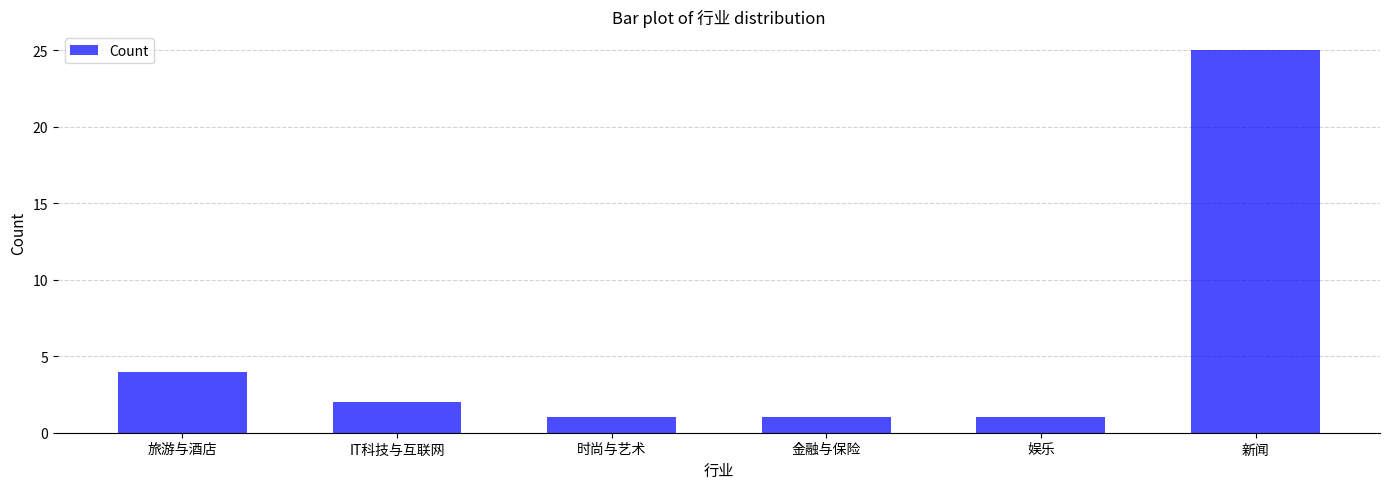

Between 旅游与酒店 and 娱乐, which is larger?

旅游与酒店